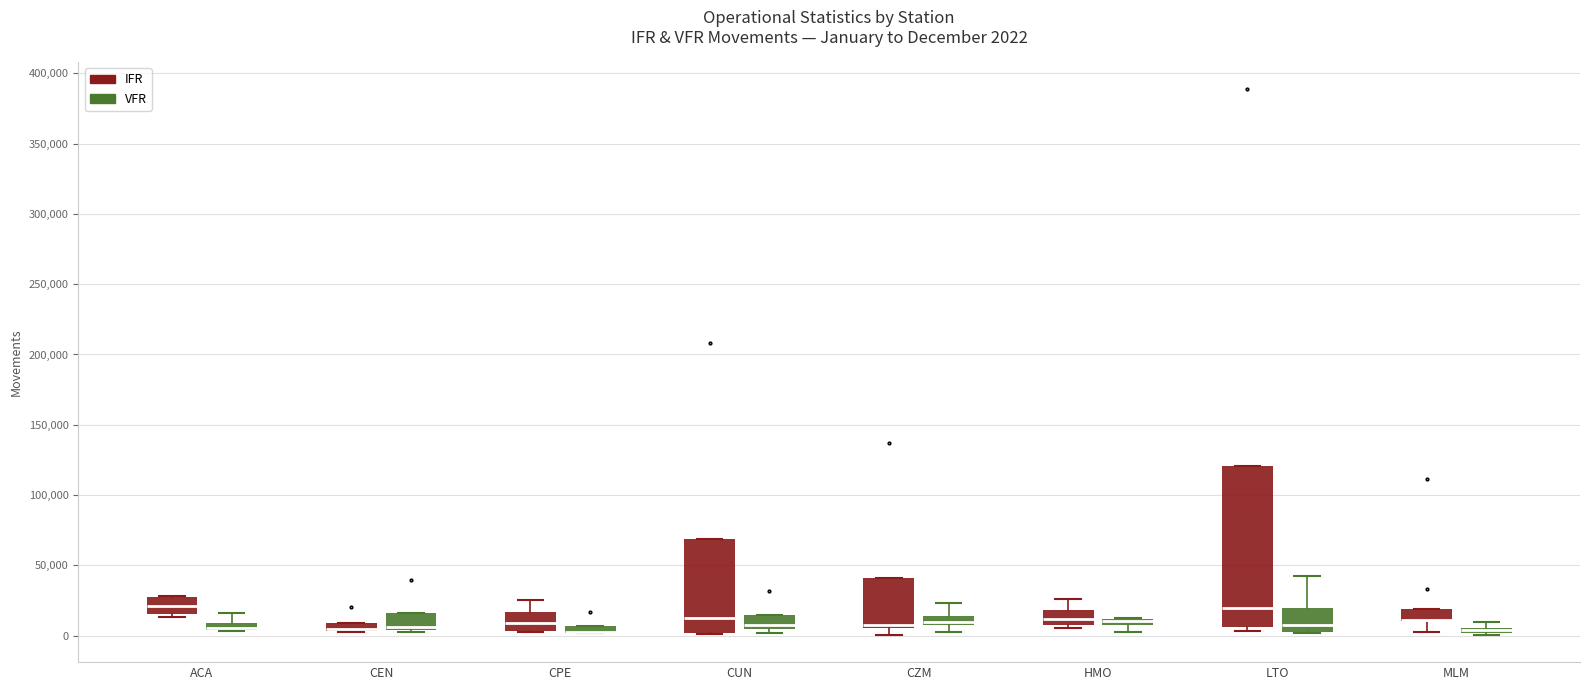

Which box is the tallest, from its lower edge to its upper edge?

LTO (IFR)